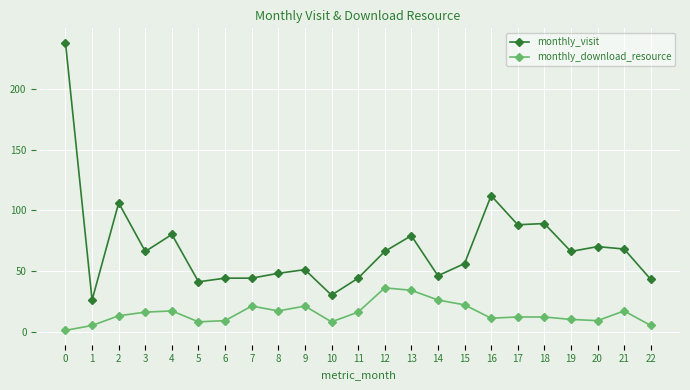

Count the number of categories in the chart.

23